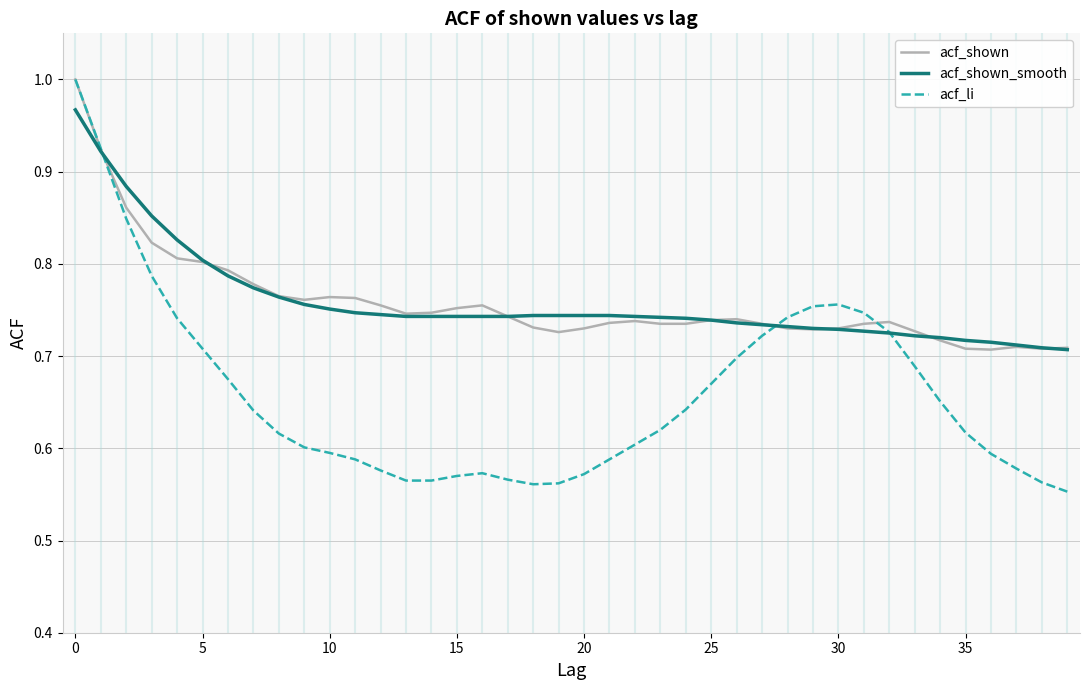

Which series has the largest range (max minus min)?

acf_li